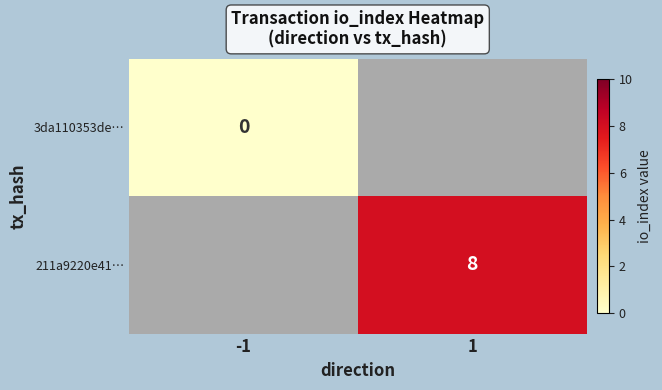

The value of 211a9220e41… at 1 is 14. True or false?

False